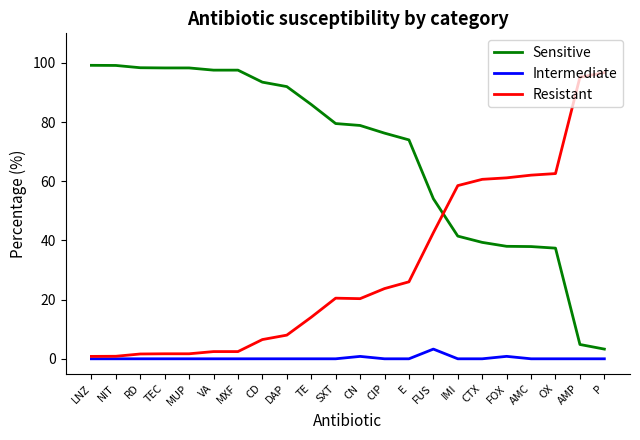

How many lines are shown in the chart?

3